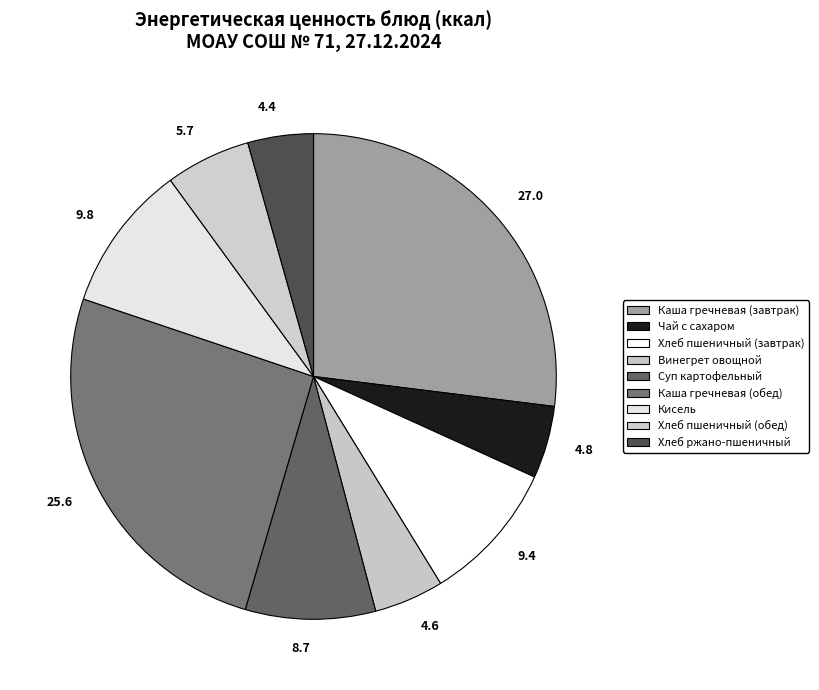

To the nearest percent, what is the average slice percentage?

11%